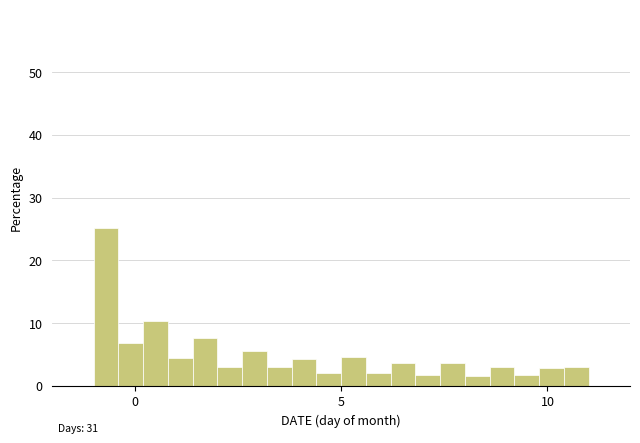

Around what value on the x-axis is the tallest bar? Give the approximate position of its centre, as read against the axis.

-0.5